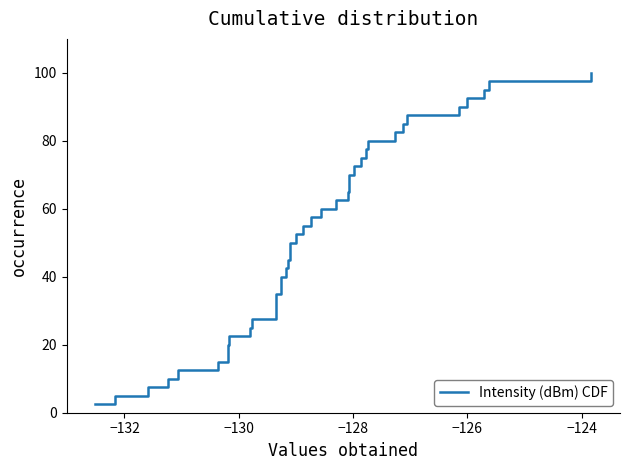

What is the difference between the second highest and minimum values?

95.0